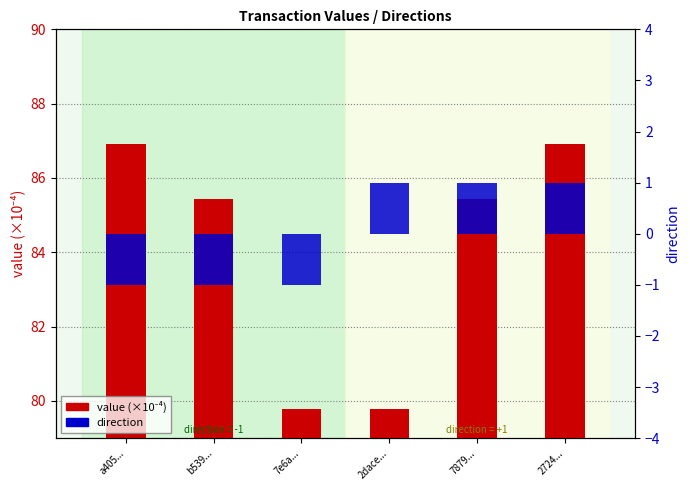

What is the lowest value of the direction series?

-1.0